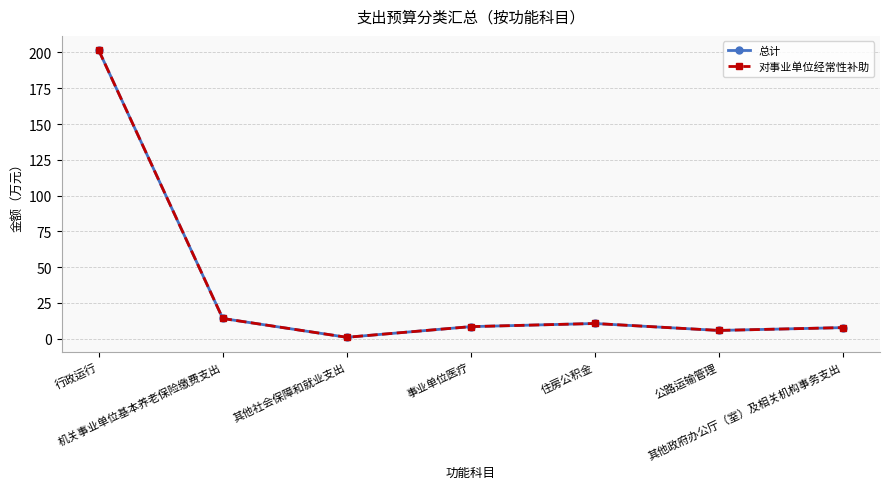

What is the value of the 对事业单位经常性补助 point at the 6th from the left?

5.7